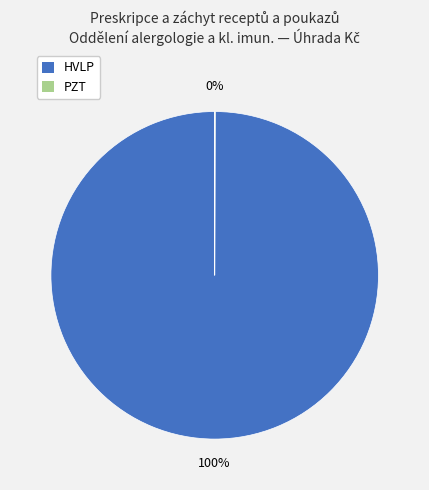

To the nearest percent, what is the difference between the largest and smallest slice percentages?

100%